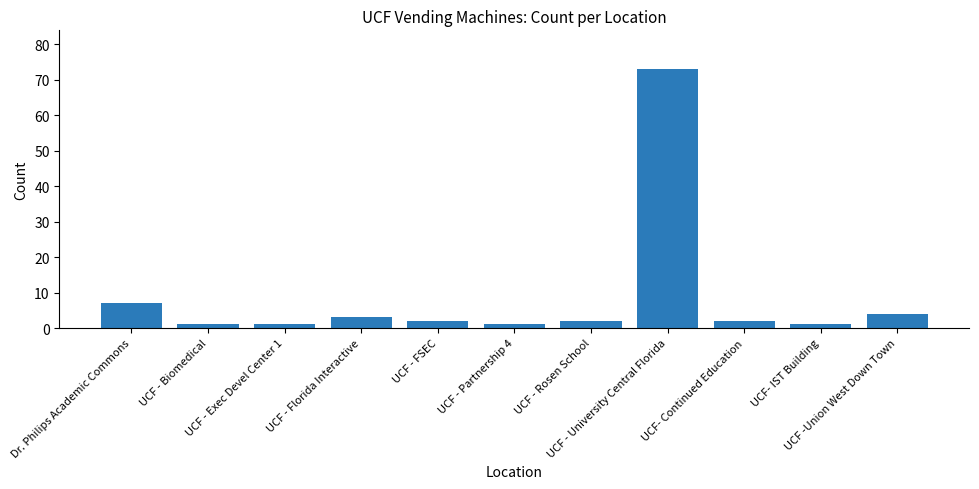

Reading right to left, transcribe all the data shown in this chart.

4	1	2	73	2	1	2	3	1	1	7